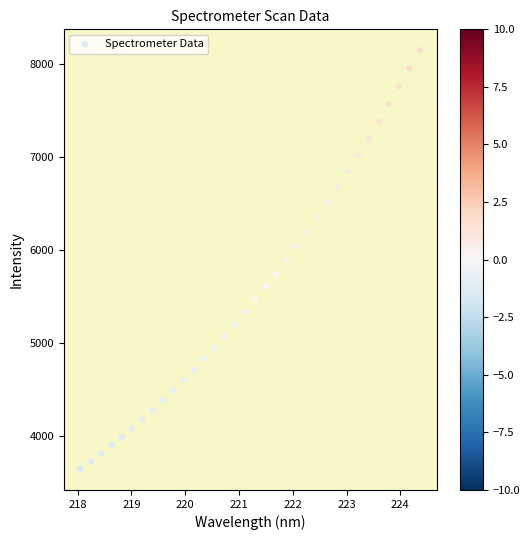

What is the range of Y values (max minus min)?

4505.5